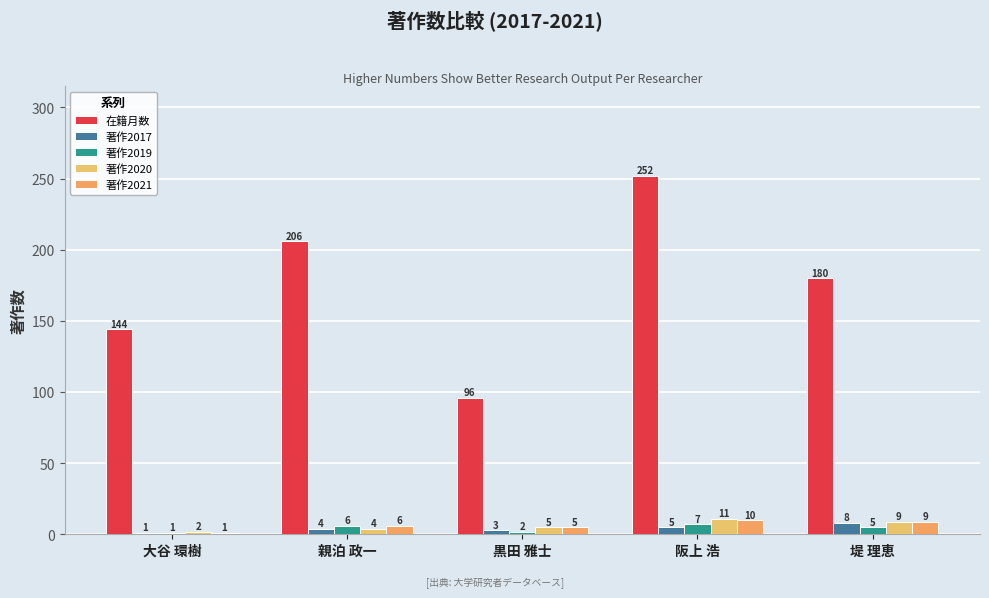

Is the value of 著作2021 at 阪上 浩 greater than the value of 在籍月数 at 黒田 雅士?

No